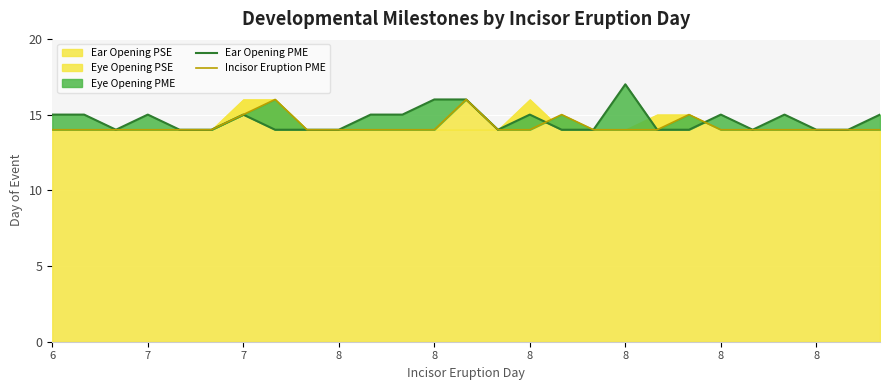

Where is Incisor Eruption PME nearest to the value 15?

7